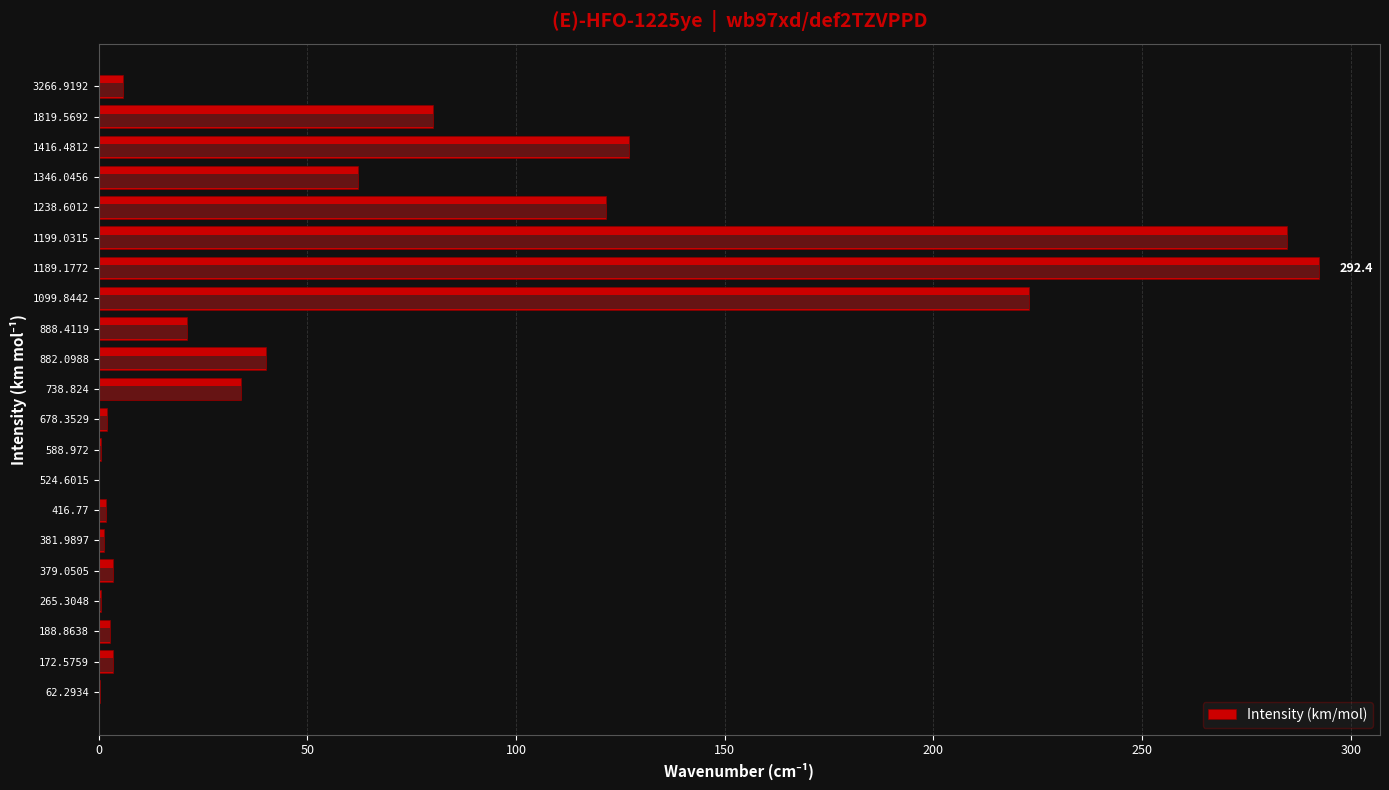

What is the change in value from 62.2934 to 1346.0456?

+61.8